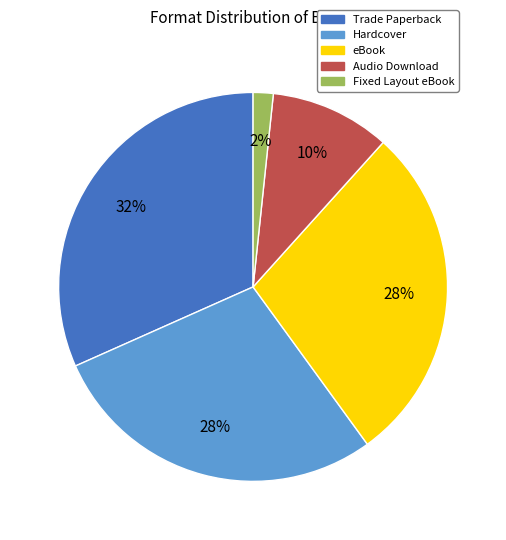

Which slice is the largest?

Trade Paperback